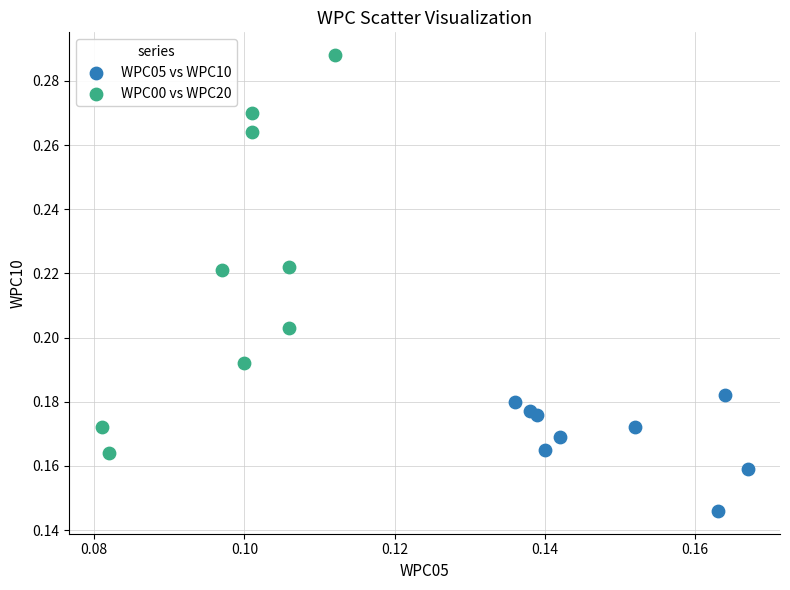

Which series contains the highest Y value?

WPC00 vs WPC20